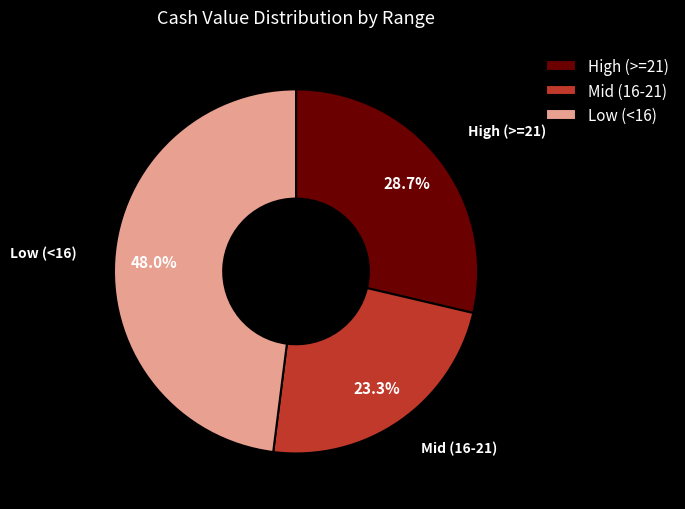

Does any single category account for the majority?

No